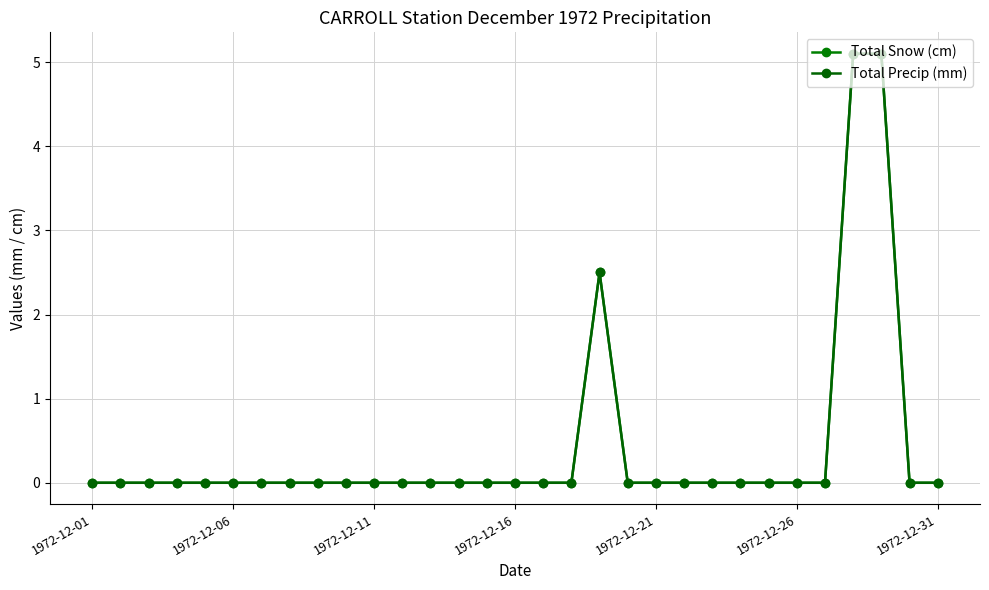

True or false: Total Snow (cm) and Total Precip (mm) cross at least once.

False